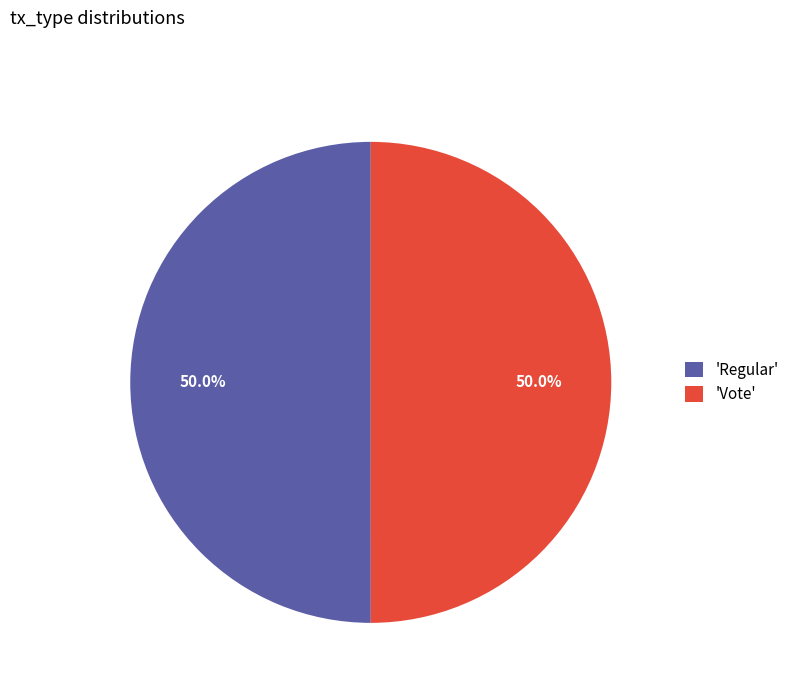

What percentage is NOT represented by 'Vote'?

50.0%